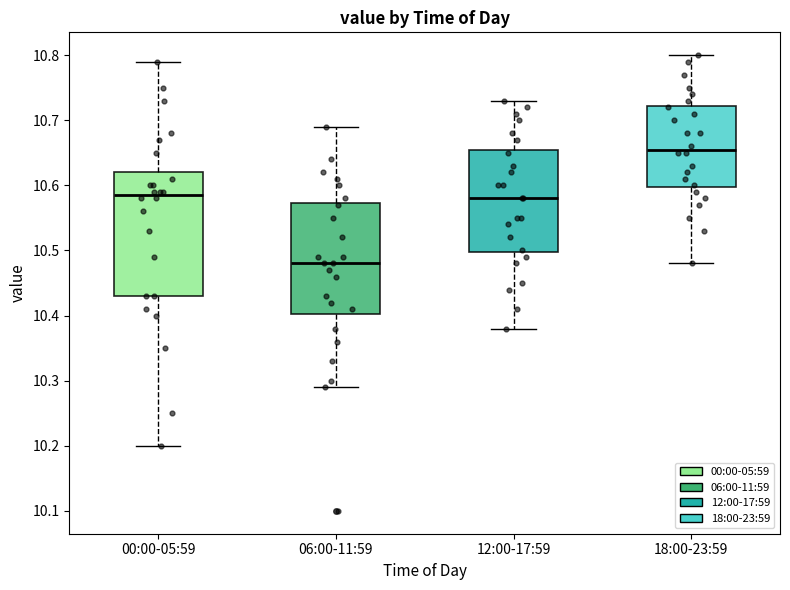

Comparing the boxes themselves (not the whiskers), which one is the tallest?

00:00-05:59